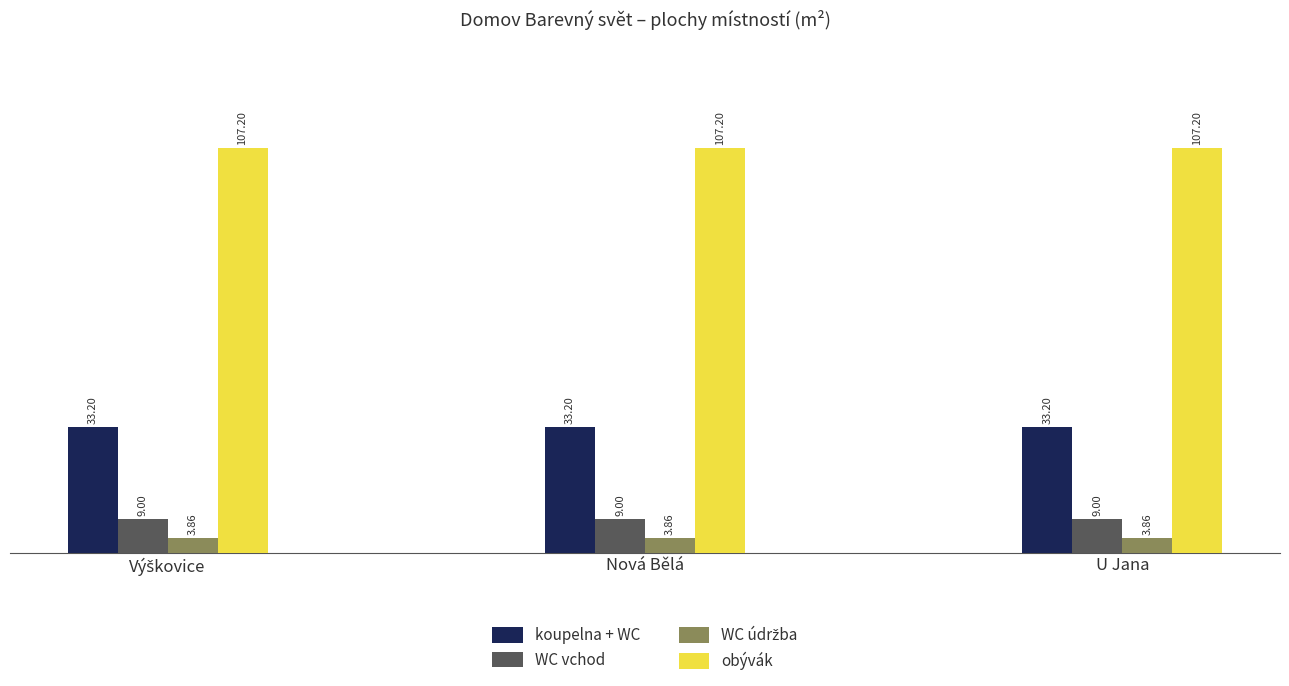

What is the average value of the WC vchod series?

9.0